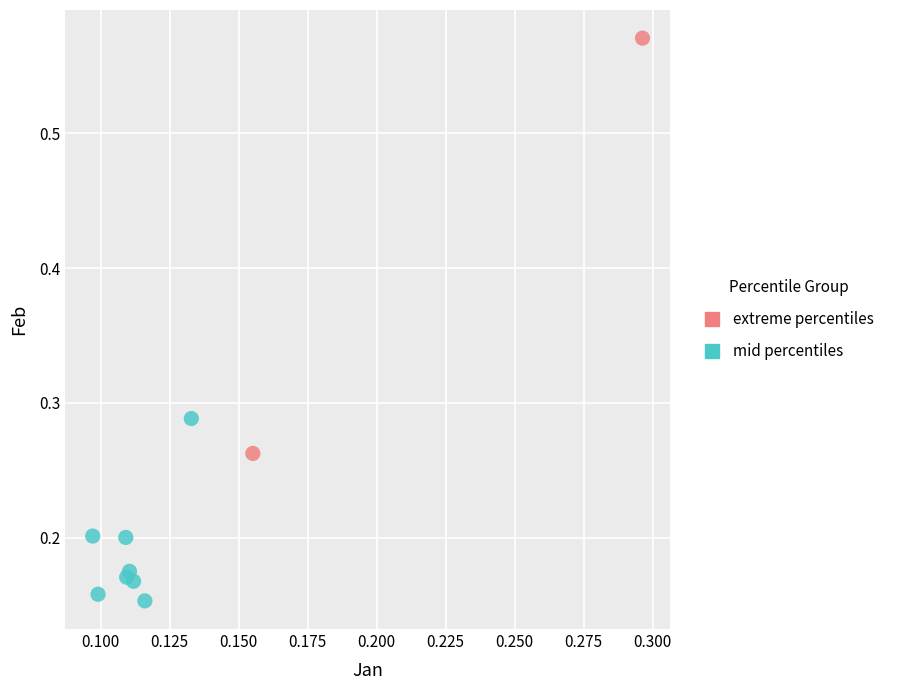

What are all the series names shown in the legend?

extreme percentiles, mid percentiles